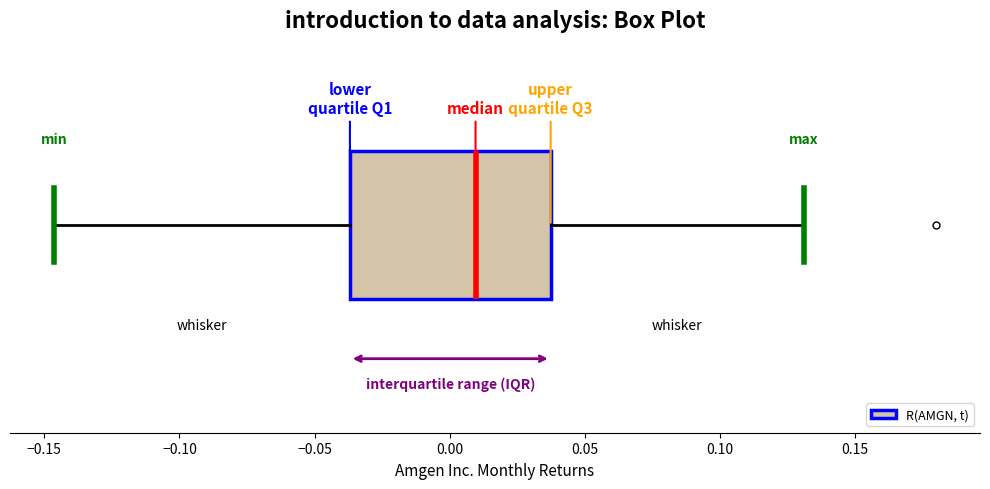

Where is the left edge of the box on the x-axis? The values are not printed on the chart, so give them approximately, as read against the axis.

-0.035